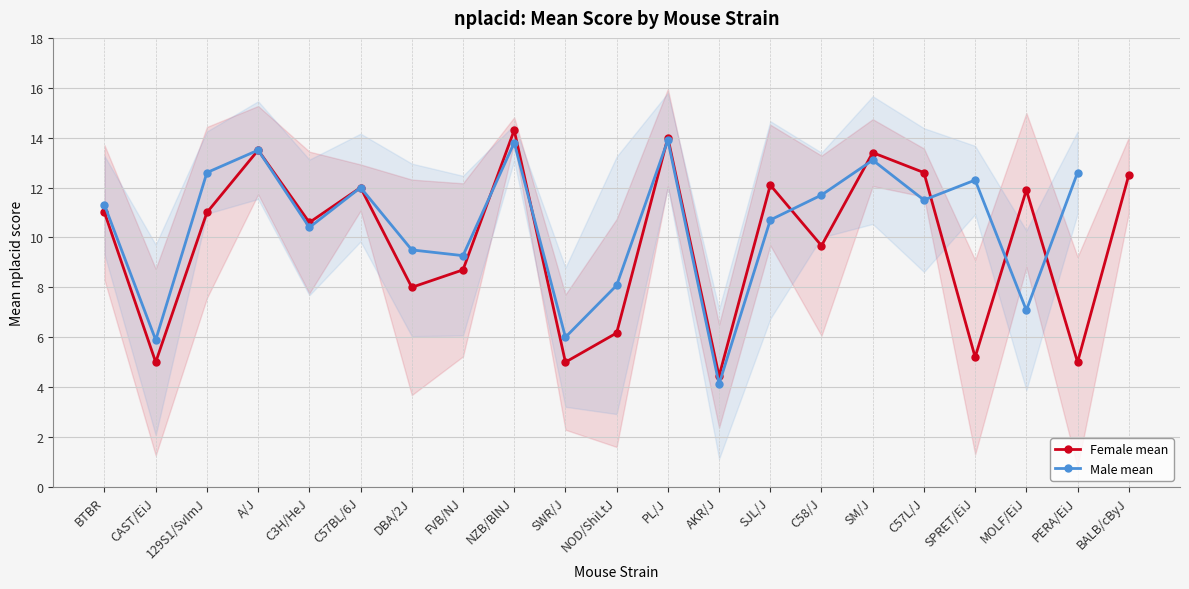

What is the greatest value displayed?

14.3